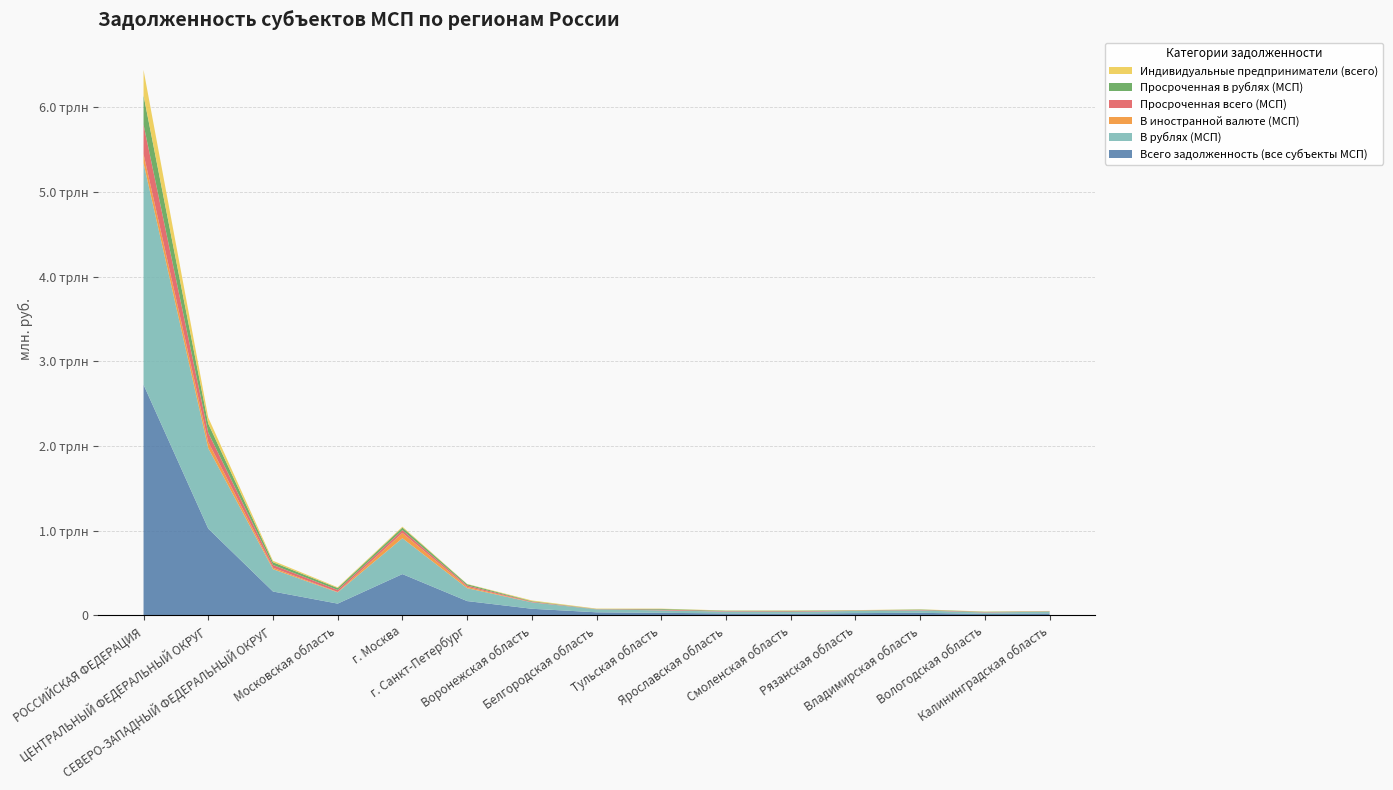

Reading left to right, what are all the values shown in this chart?

Всего задолженность (все субъекты МСП): РОССИЙСКАЯ ФЕДЕРАЦИЯ=2723893	ЦЕНТРАЛЬНЫЙ ФЕДЕРАЛЬНЫЙ ОКРУГ=1023661	СЕВЕРО-ЗАПАДНЫЙ ФЕДЕРАЛЬНЫЙ ОКРУГ=281010	Московская область=137967	г. Москва=486681	г. Санкт-Петербург=168009	Воронежская область=77119	Белгородская область=35384	Тульская область=29386	Ярославская область=22218	Смоленская область=20044	Рязанская область=25772	Владимирская область=29567	Вологодская область=16875	Калининградская область=22193
В рублях (МСП): РОССИЙСКАЯ ФЕДЕРАЦИЯ=2616448	ЦЕНТРАЛЬНЫЙ ФЕДЕРАЛЬНЫЙ ОКРУГ=949902	СЕВЕРО-ЗАПАДНЫЙ ФЕДЕРАЛЬНЫЙ ОКРУГ=263749	Московская область=132948	г. Москва=423919	г. Санкт-Петербург=152461	Воронежская область=75904	Белгородская область=34951	Тульская область=28466	Ярославская область=21970	Смоленская область=19978	Рязанская область=25772	Владимирская область=28703	Вологодская область=16360	Калининградская область=21257
В иностранной валюте (МСП): РОССИЙСКАЯ ФЕДЕРАЦИЯ=107445	ЦЕНТРАЛЬНЫЙ ФЕДЕРАЛЬНЫЙ ОКРУГ=73759	СЕВЕРО-ЗАПАДНЫЙ ФЕДЕРАЛЬНЫЙ ОКРУГ=17261	Московская область=5019	г. Москва=62762	г. Санкт-Петербург=15548	Воронежская область=1215	Белгородская область=433	Тульская область=920	Ярославская область=248	Смоленская область=66	Рязанская область=0	Владимирская область=864	Вологодская область=515	Калининградская область=936
Просроченная всего (МСП): РОССИЙСКАЯ ФЕДЕРАЦИЯ=348312	ЦЕНТРАЛЬНЫЙ ФЕДЕРАЛЬНЫЙ ОКРУГ=109444	СЕВЕРО-ЗАПАДНЫЙ ФЕДЕРАЛЬНЫЙ ОКРУГ=32698	Московская область=23483	г. Москва=32613	г. Санкт-Петербург=15828	Воронежская область=6553	Белгородская область=2068	Тульская область=8225	Ярославская область=4967	Смоленская область=6977	Рязанская область=3672	Владимирская область=4656	Вологодская область=3990	Калининградская область=2634
Просроченная в рублях (МСП): РОССИЙСКАЯ ФЕДЕРАЦИЯ=344242	ЦЕНТРАЛЬНЫЙ ФЕДЕРАЛЬНЫЙ ОКРУГ=106925	СЕВЕРО-ЗАПАДНЫЙ ФЕДЕРАЛЬНЫЙ ОКРУГ=32196	Московская область=22730	г. Москва=30930	г. Санкт-Петербург=15343	Воронежская область=6553	Белгородская область=2068	Тульская область=8225	Ярославская область=4967	Смоленская область=6977	Рязанская область=3672	Владимирская область=4582	Вологодская область=3990	Калининградская область=2627
Индивидуальные предприниматели (всего): РОССИЙСКАЯ ФЕДЕРАЦИЯ=301531	ЦЕНТРАЛЬНЫЙ ФЕДЕРАЛЬНЫЙ ОКРУГ=71745	СЕВЕРО-ЗАПАДНЫЙ ФЕДЕРАЛЬНЫЙ ОКРУГ=17092	Московская область=8756	г. Москва=9998	г. Санкт-Петербург=3269	Воронежская область=8175	Белгородская область=4239	Тульская область=3502	Ярославская область=2548	Смоленская область=3363	Рязанская область=2483	Владимирская область=2792	Вологодская область=2652	Калининградская область=1878